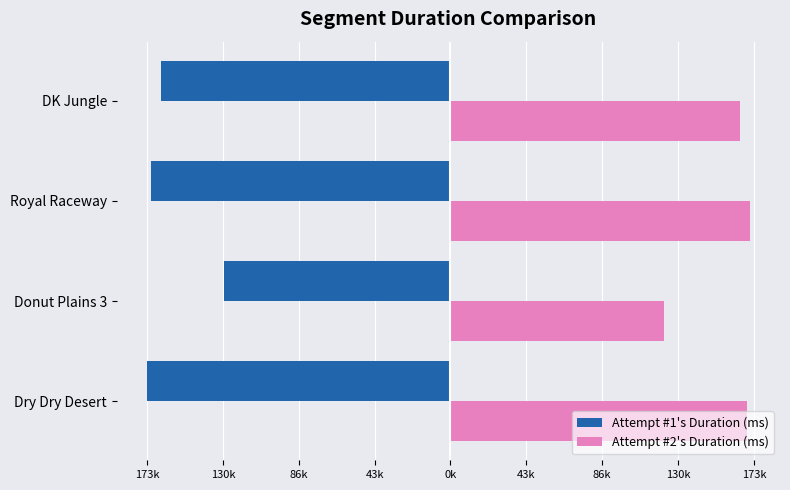

What are all the series names shown in the legend?

Attempt #1's Duration (ms), Attempt #2's Duration (ms)